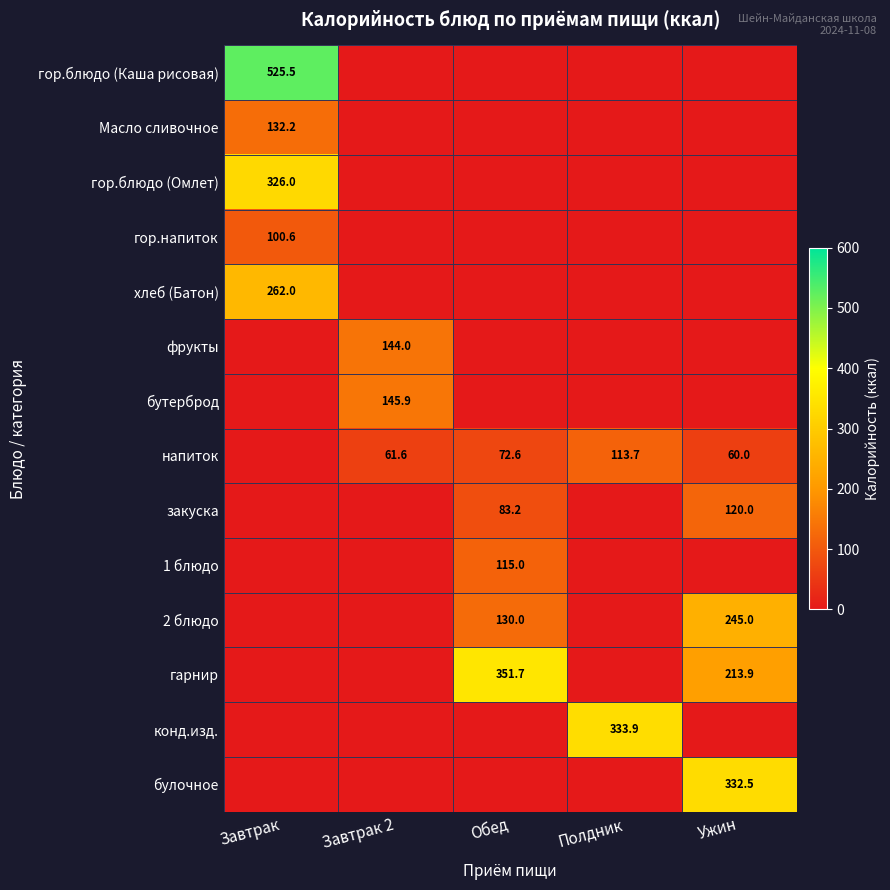

What is the sum of all фрукты values?

144.0